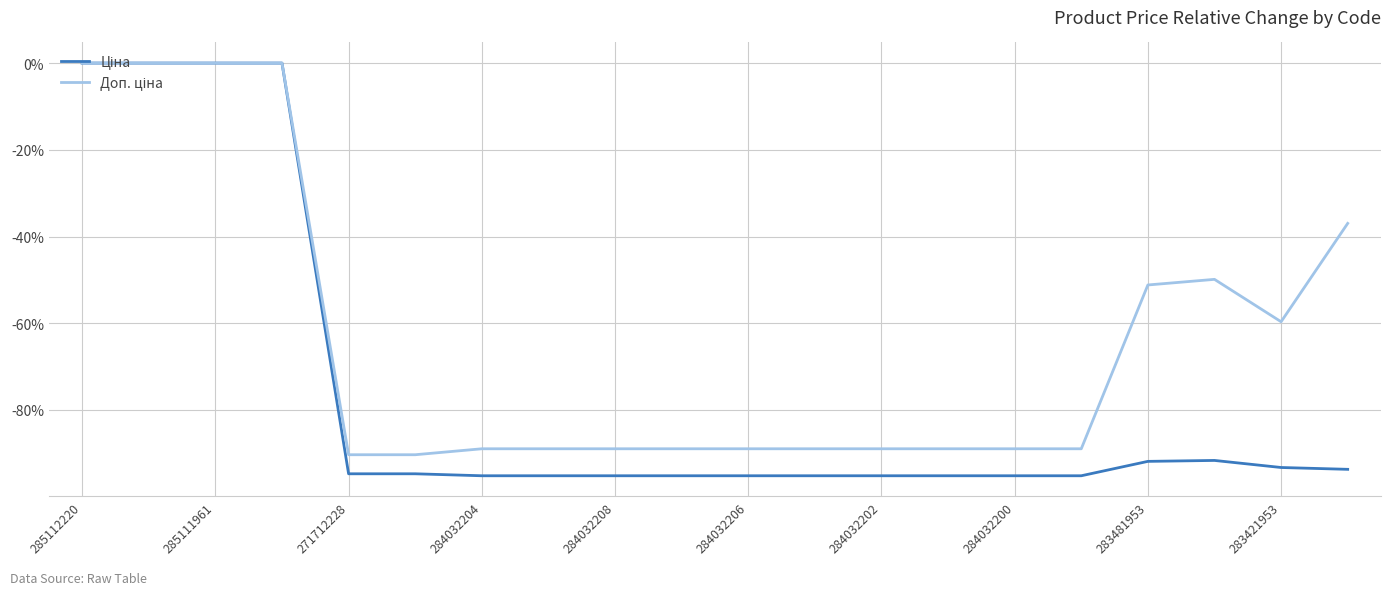

What is the minimum value shown in the chart?

-95.2